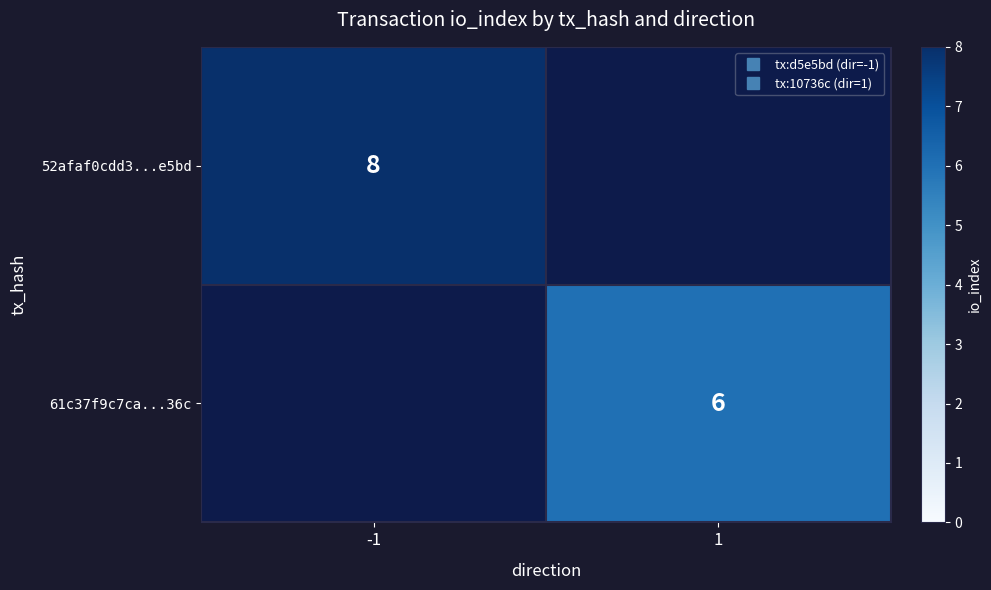

At which label does 52afaf0cdd3...e5bd reach its minimum?

-1